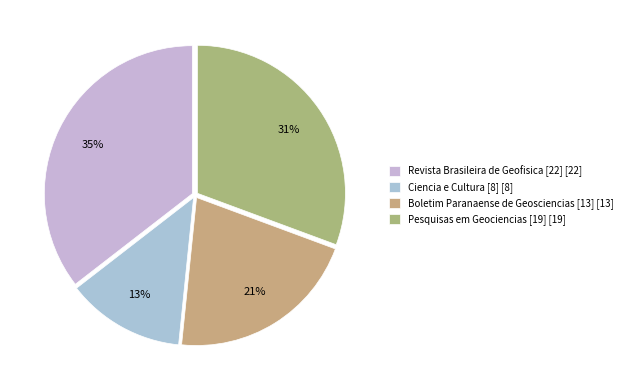

The Revista Brasileira de Geofisica [22] slice represents 35% of the pie. True or false?

True